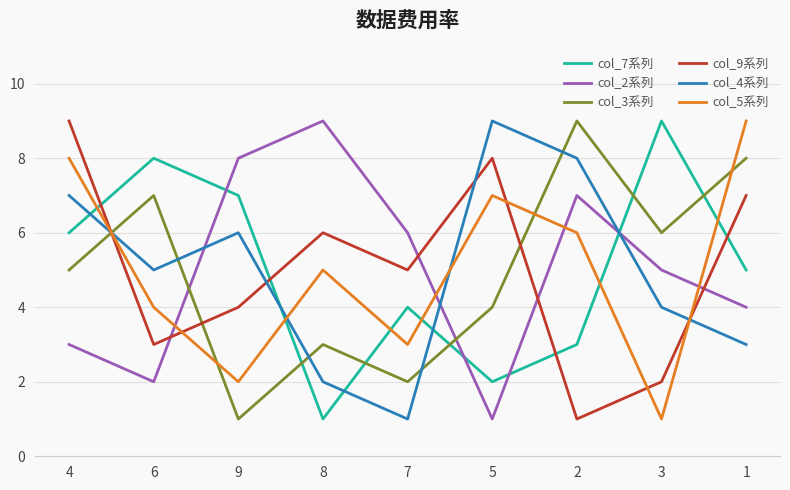

At which category is the sum across all series the highest?

4